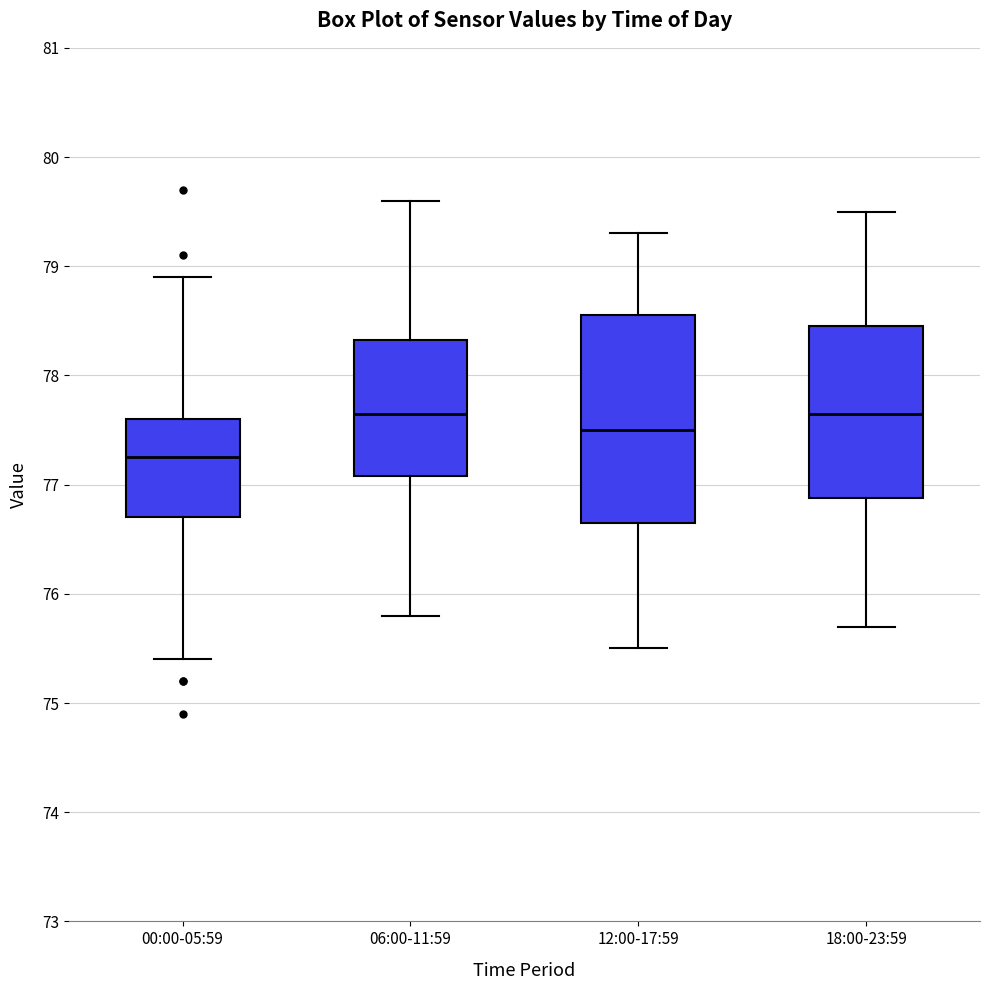

Reading left to right, read every box against the y-axis: the position of its median line, the range the box covers, and the ends of its whiskers. The values are not printed on the chart, so give them approximately, as read against the axis.

00:00-05:59: median 77.3, box 76.7 to 77.6, whiskers 75.4 to 78.9
06:00-11:59: median 77.7, box 77.1 to 78.3, whiskers 75.8 to 79.6
12:00-17:59: median 77.5, box 76.7 to 78.6, whiskers 75.5 to 79.3
18:00-23:59: median 77.7, box 76.9 to 78.5, whiskers 75.7 to 79.5